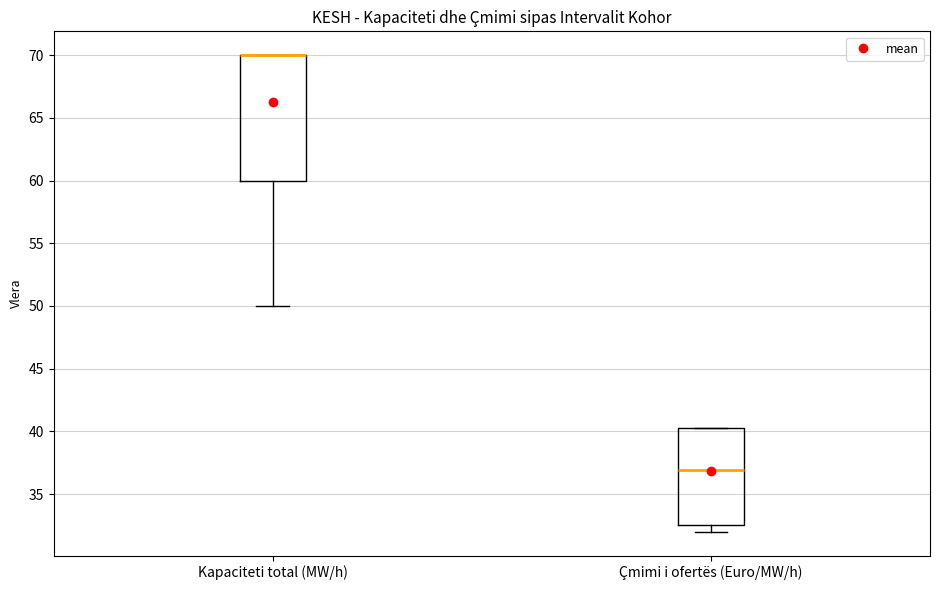

Where is the lower edge of the box for Kapaciteti total (MW/h) on the y-axis? The values are not printed on the chart, so give them approximately, as read against the axis.

60.0